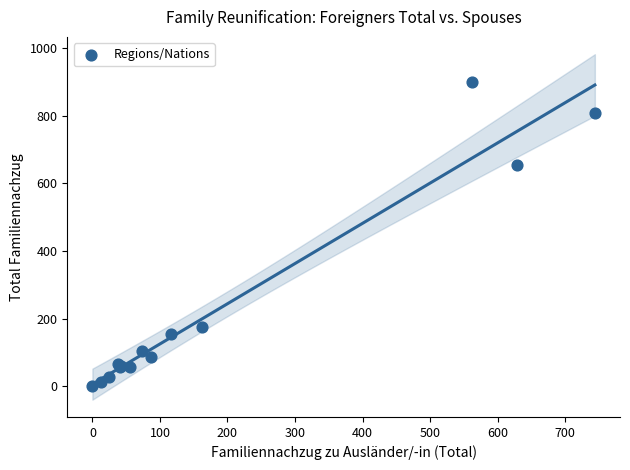

What Y value in the scatter plot is closest to 449?

655